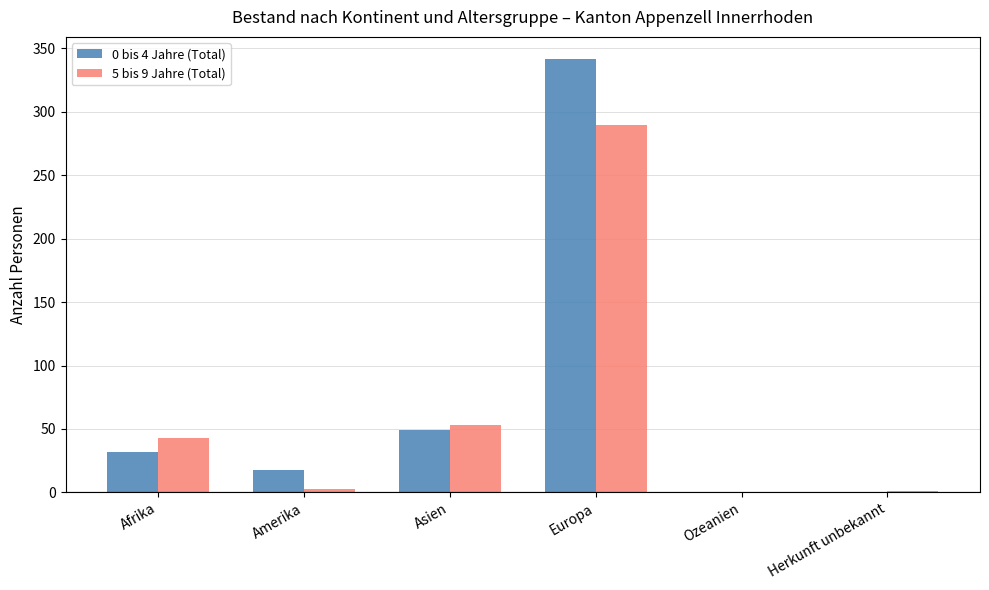

Which category has the highest value in the 5 bis 9 Jahre (Total) series?

Europa